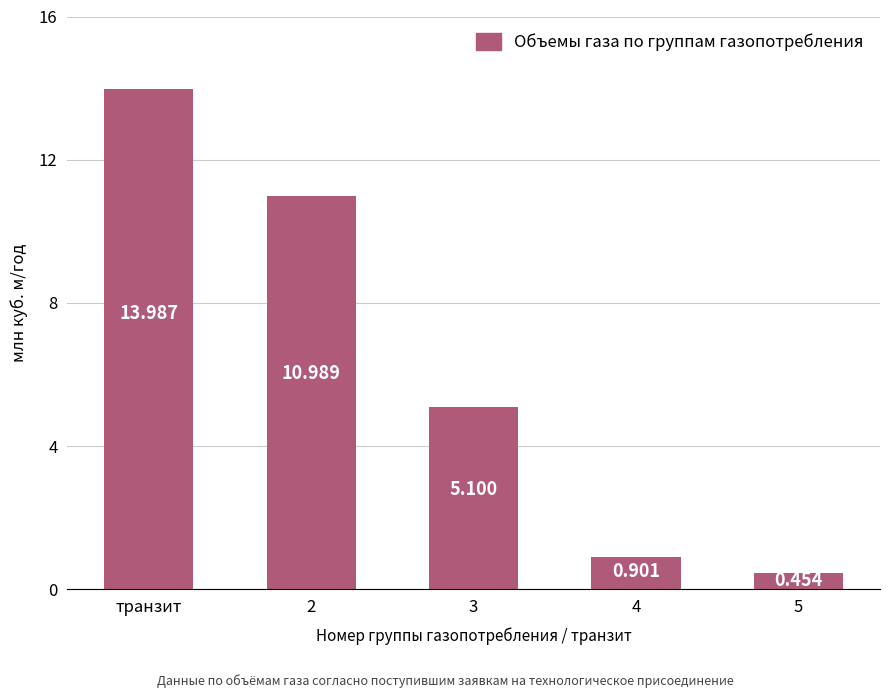

What is the label of the 1st bar from the left?

транзит